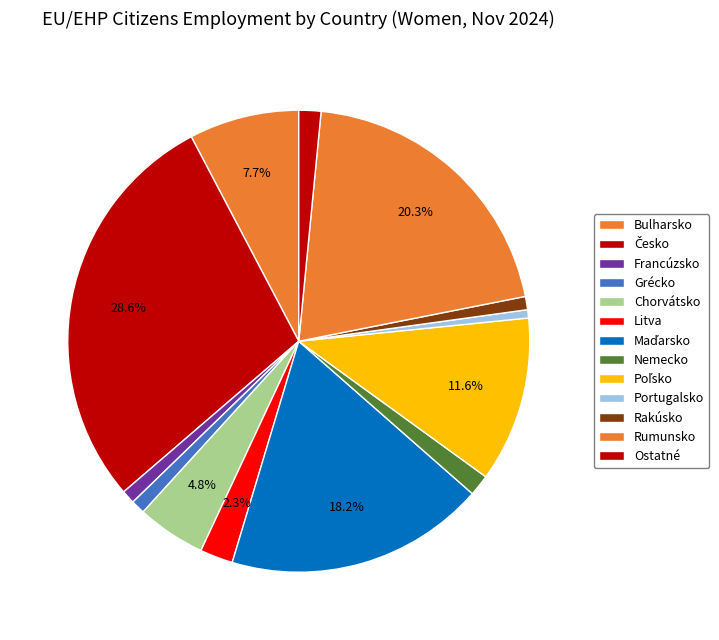

Count the number of slices in the pie.

13